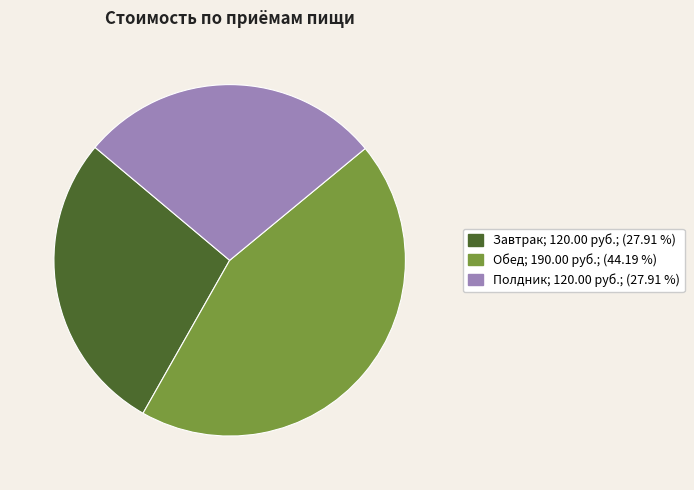

Is there a majority slice in this chart?

No